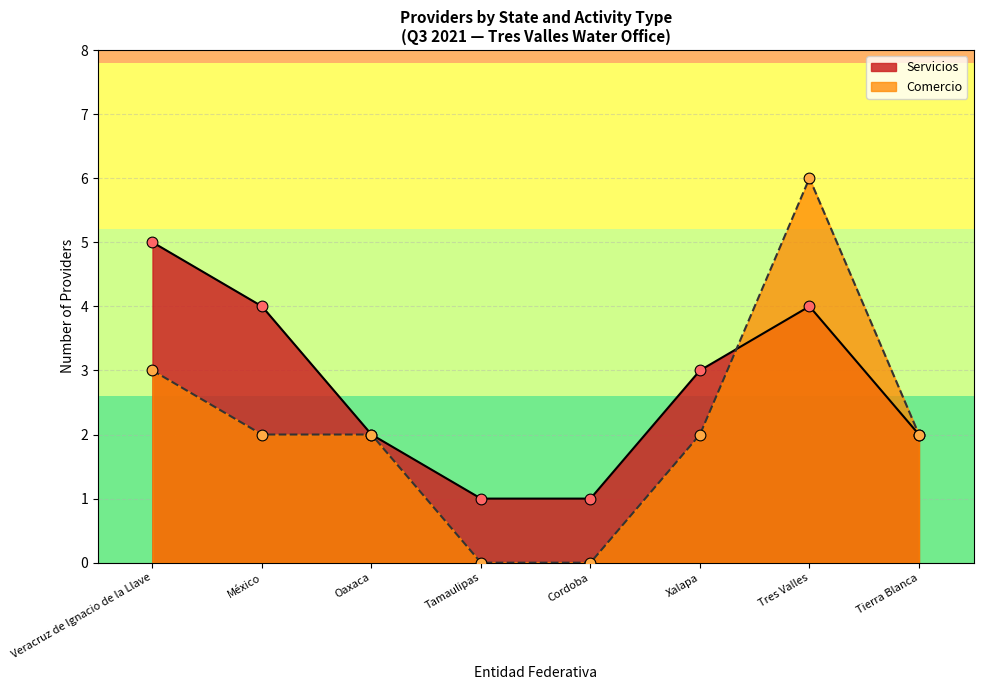

Which series has the largest range (max minus min)?

Comercio